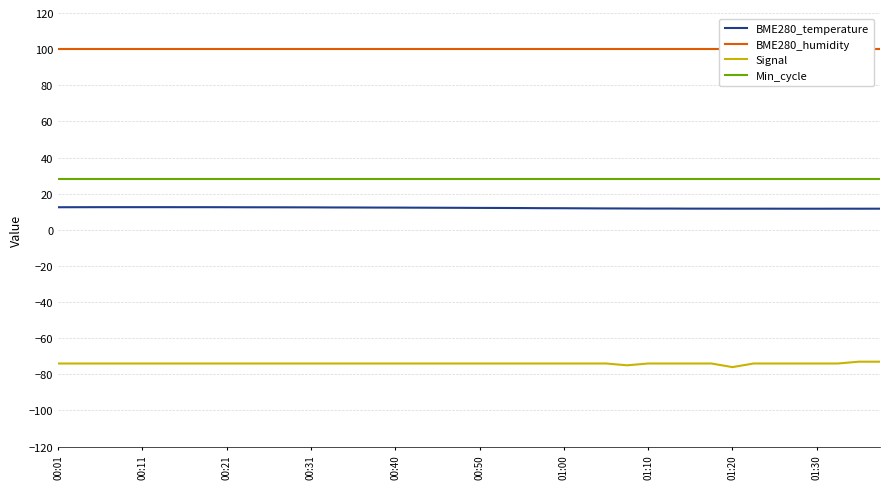

What are all the series names shown in the legend?

BME280_temperature, BME280_humidity, Signal, Min_cycle